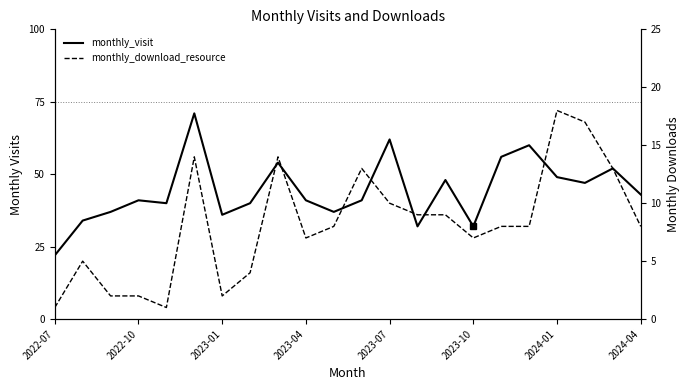

What is the difference between the second highest and second lowest values in the monthly_visit series?

30